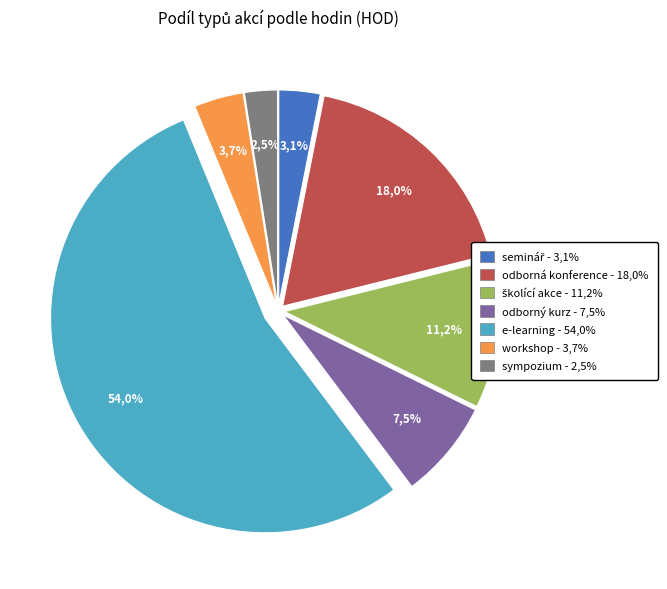

To the nearest percent, what portion does odborný kurz represent?

7%